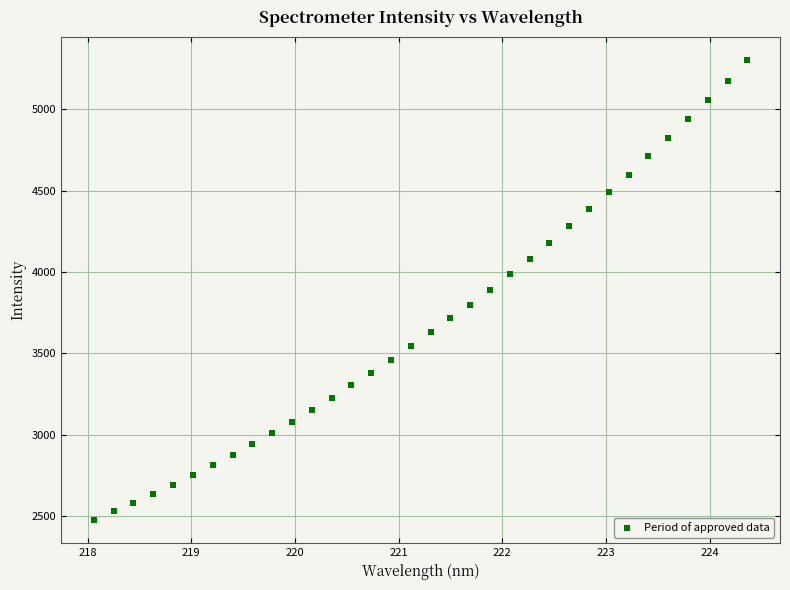

What is the range of X values (max minus min)?

6.3